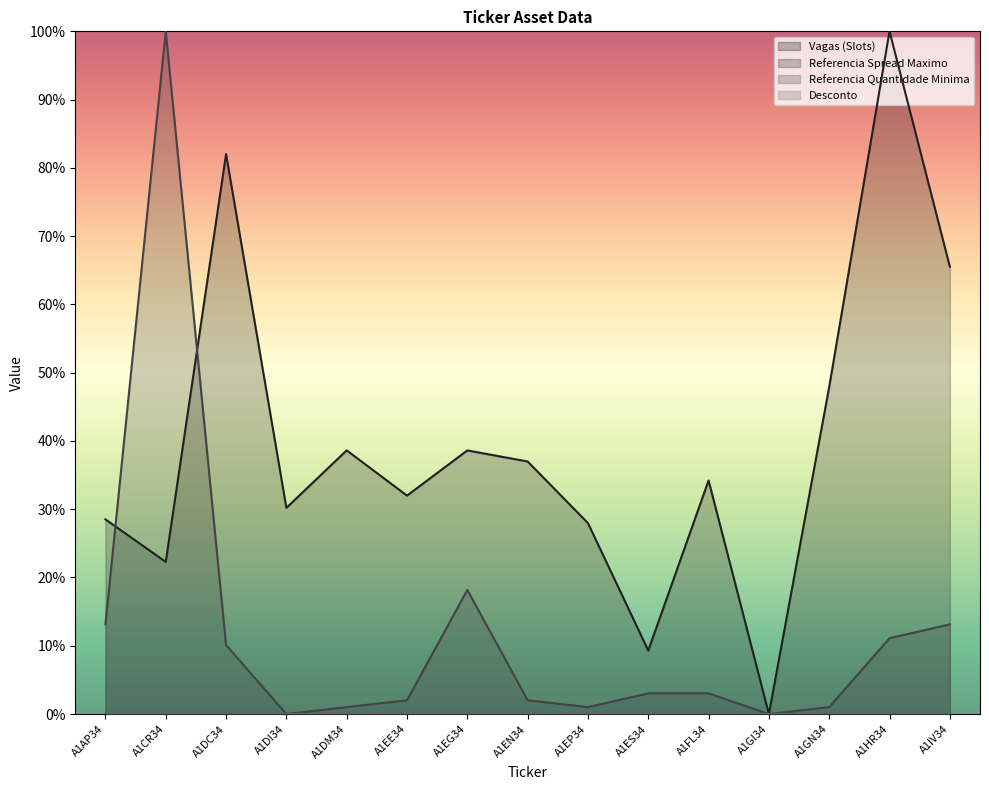

What value does the Referencia Spread Maximo series have at A1EN34?

0.4